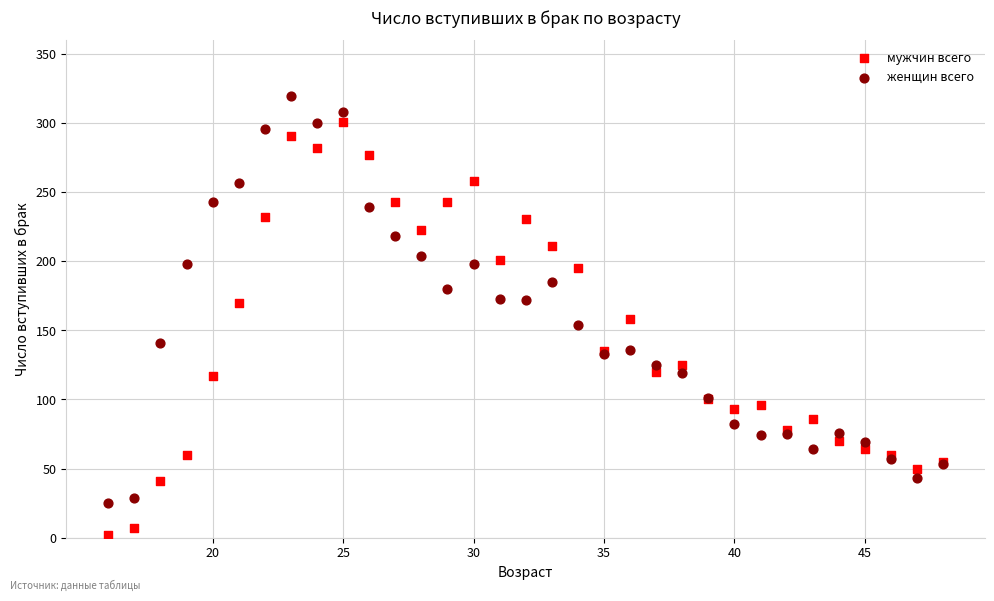

What is the X range (max minus min) for the scatter plot?

32